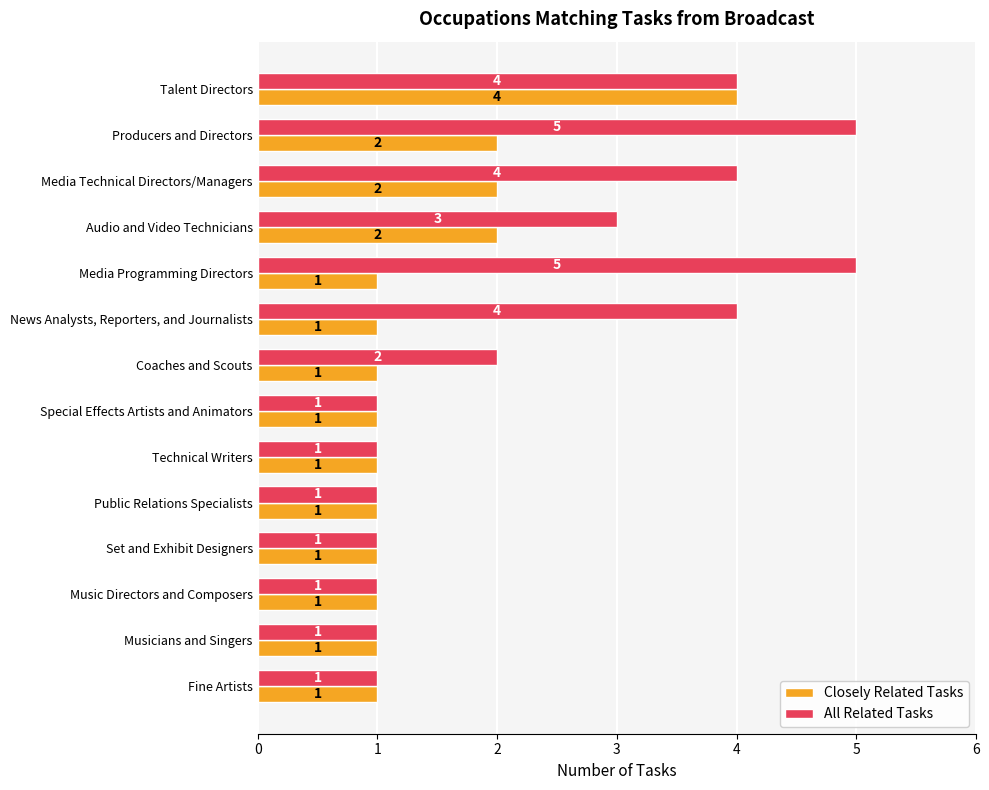

Rank the series by their average value, from lowest to highest.

Closely Related Tasks, All Related Tasks